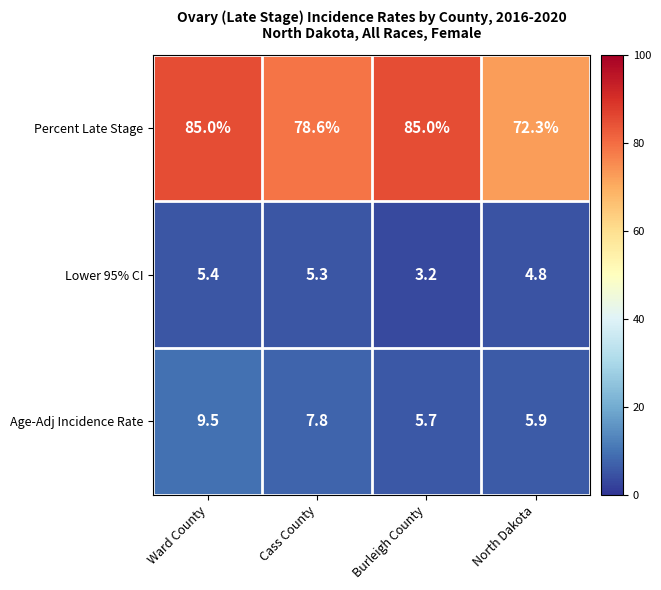

What is the difference between the maximum and minimum values in the Percent Late Stage series?

12.7